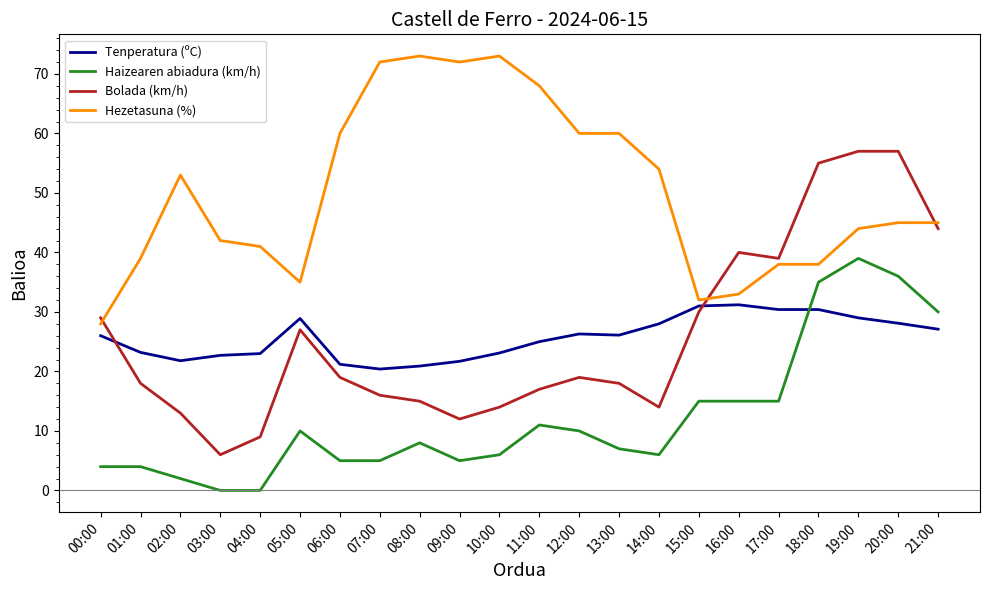

Which series ends up on top after the final intersection of Bolada (km/h) and Tenperatura (ºC)?

Bolada (km/h)